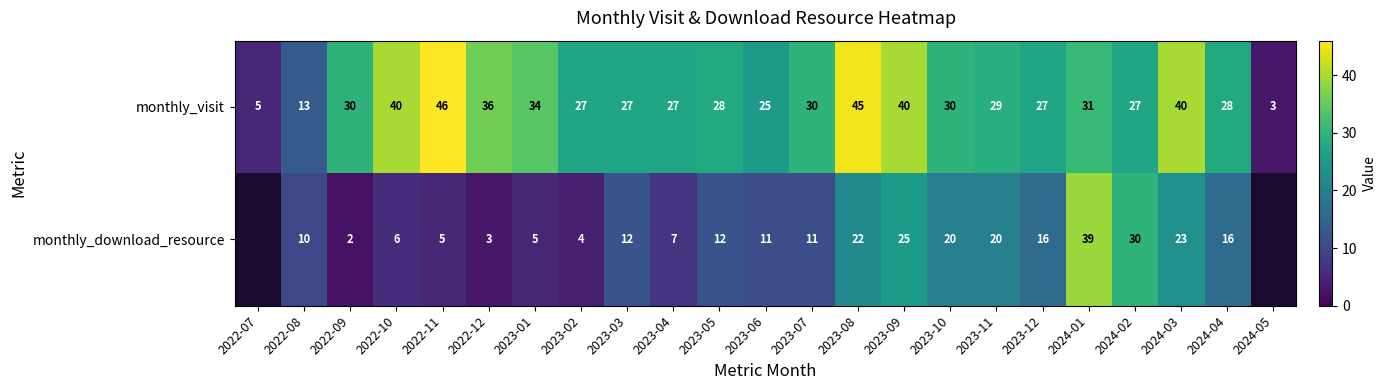

Is it true that monthly_download_resource equals 12 at 2023-03?

True